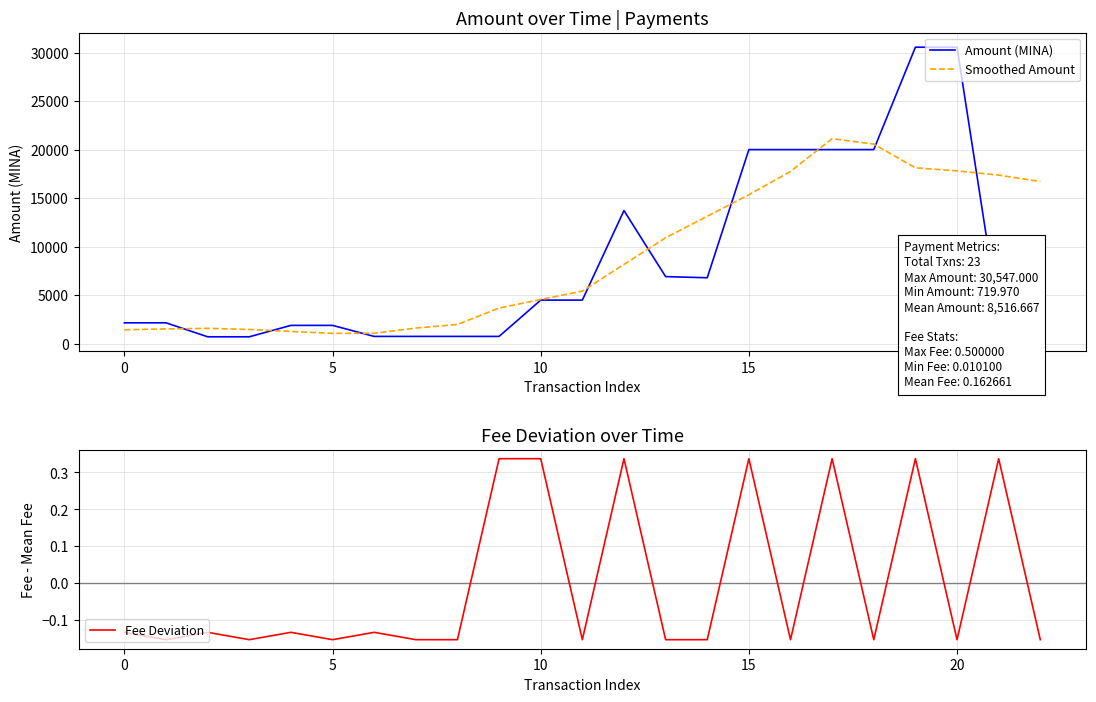

Is it true that Amount (MINA) equals 625.1 at 22?

False